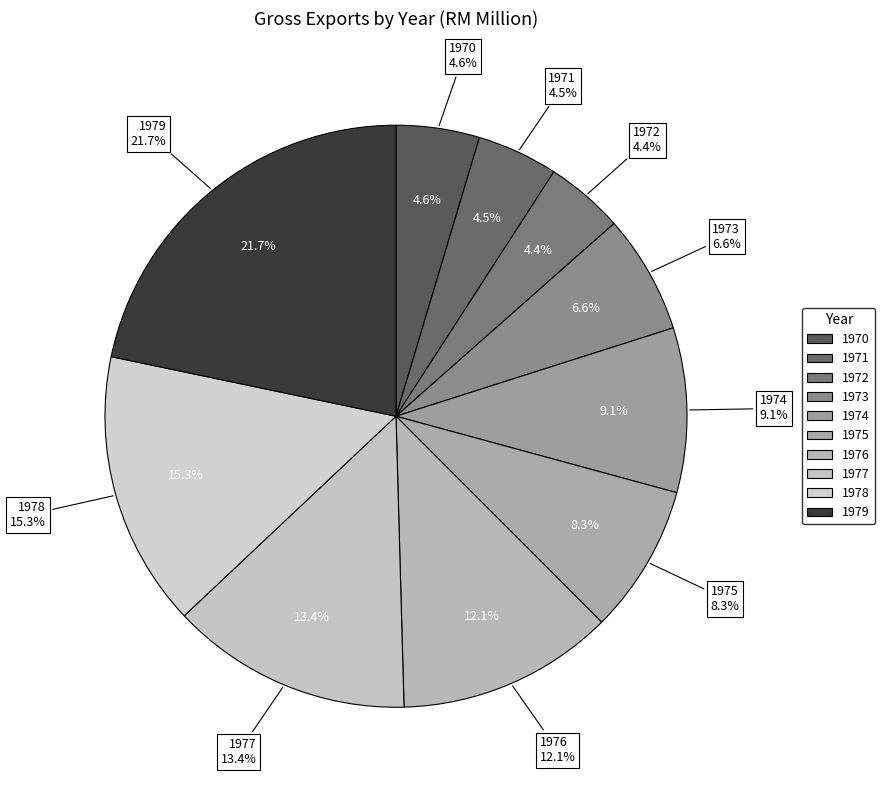

What percentage is the 1974 slice, to the nearest percent?

9%